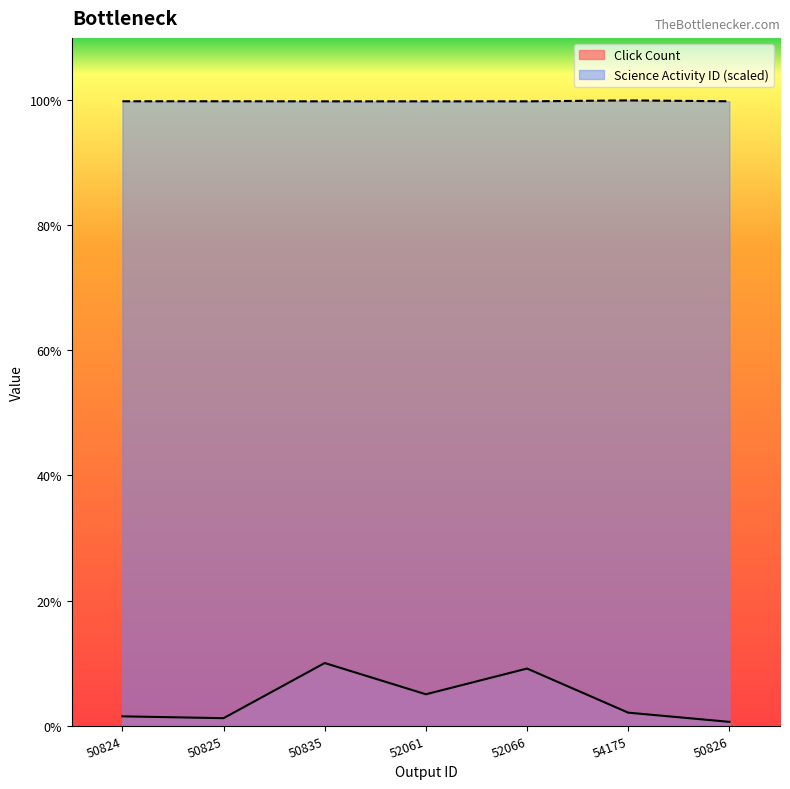

What position from the right is 50825?

6